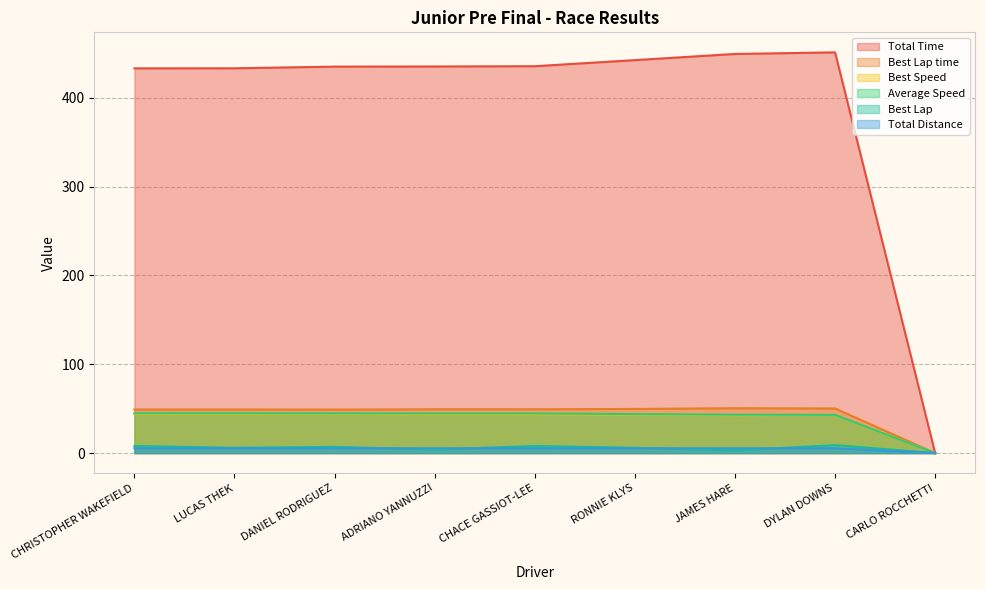

Which series has the widest spread of values?

Total Time